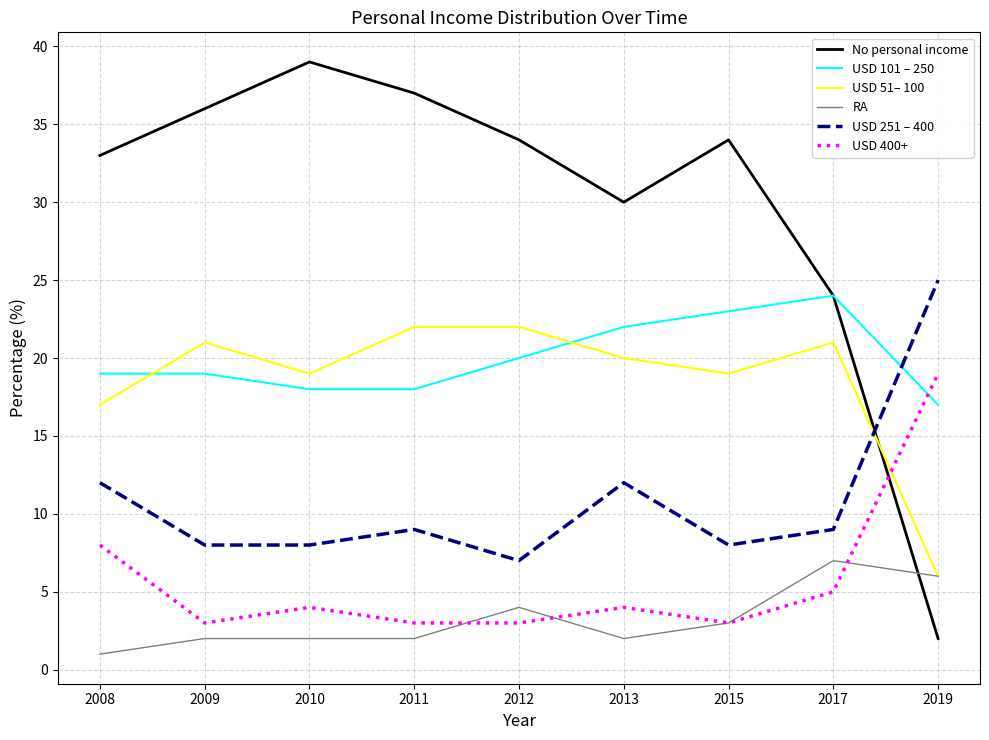

Which series has the largest total across all categories?

No personal income